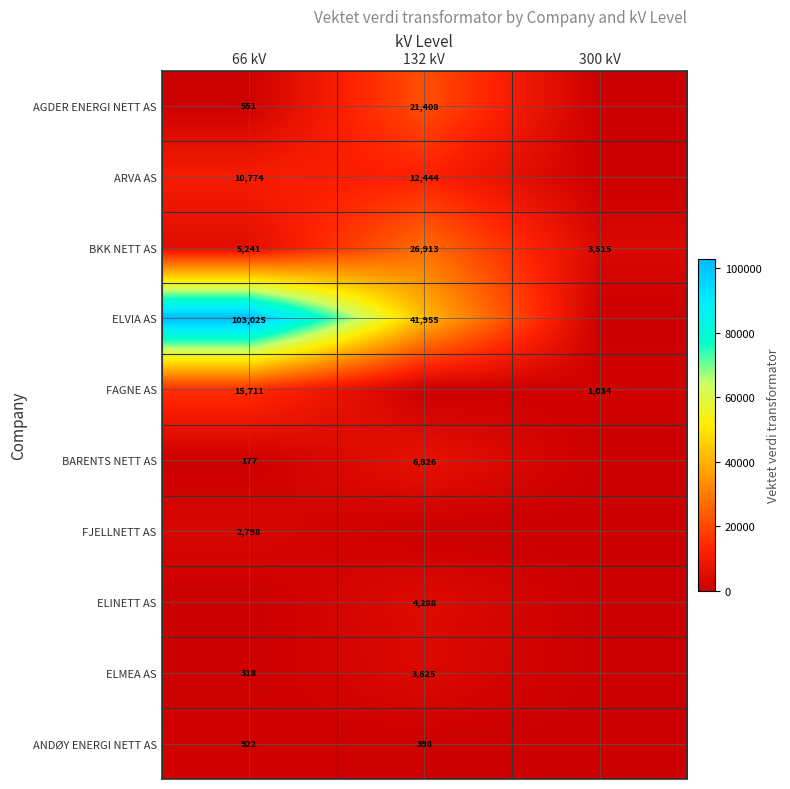

What value does the BKK NETT AS series have at 300 kV, to the nearest 100?

3500